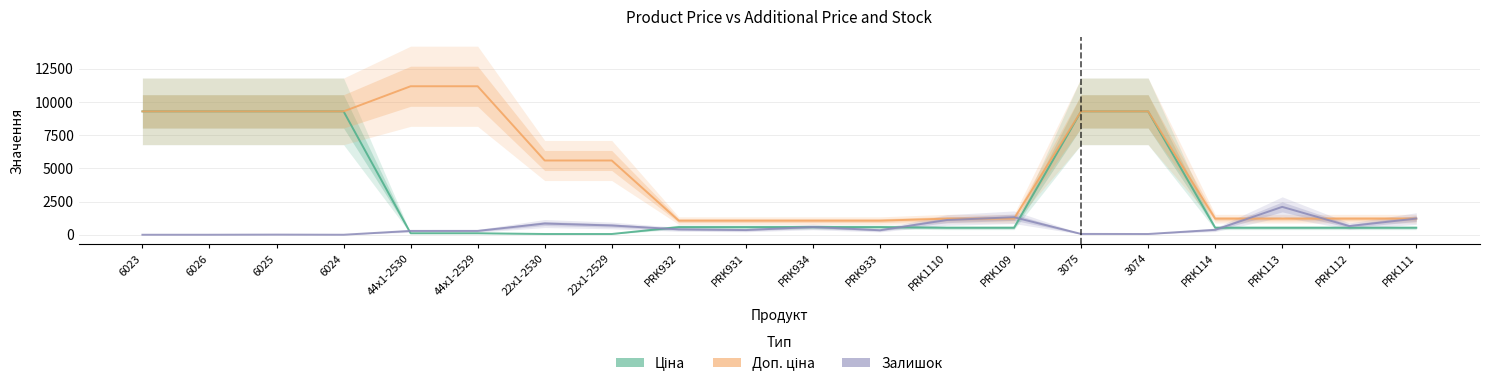

List the labels in order of Ціна value, largest first.

6023, 6026, 6025, 6024, 3075, 3074, PRK932, PRK931, PRK934, PRK933, PRK1110, PRK109, PRK114, PRK113, PRK112, PRK111, 44x1-2530, 44x1-2529, 22x1-2530, 22x1-2529